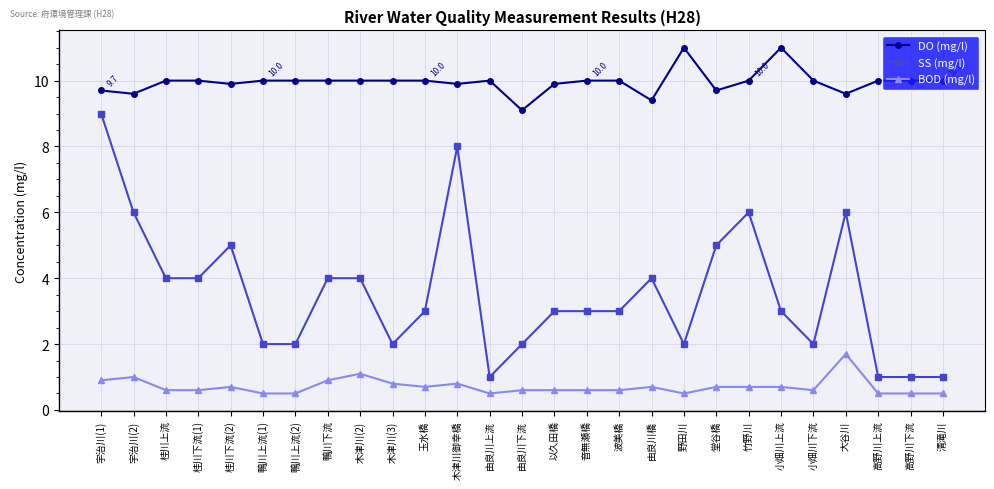

How many distinct data groups are displayed?

3